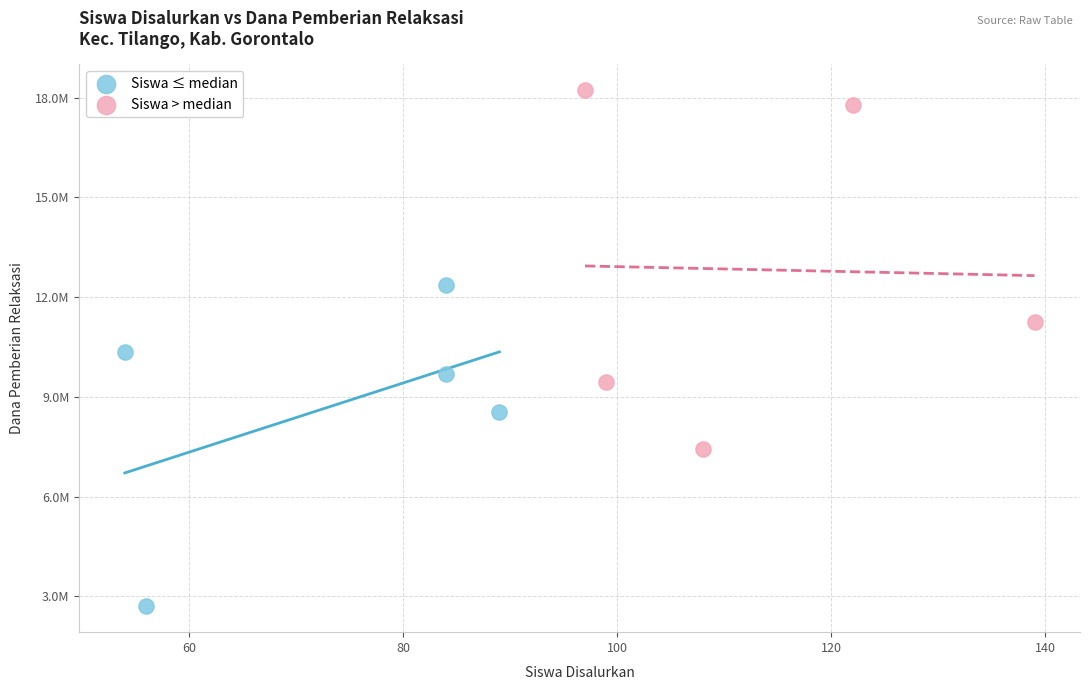

What are all the series names shown in the legend?

Siswa ≤ median, Siswa > median